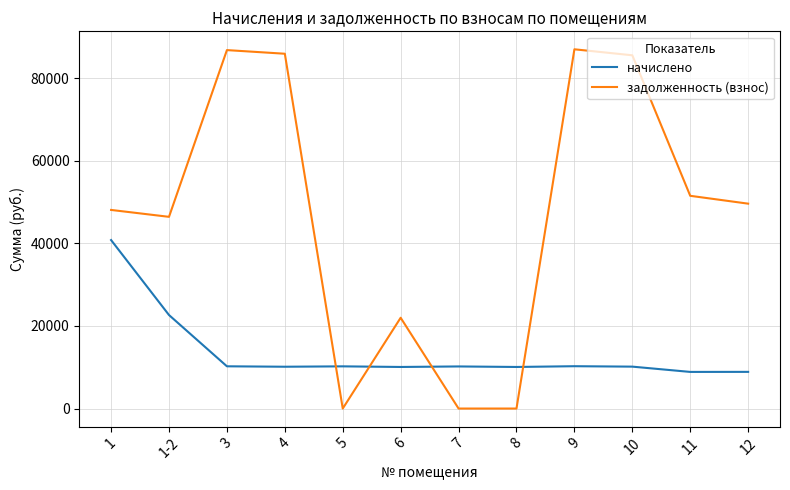

List the series in order of their peak value, lowest first.

начислено, задолженность (взнос)